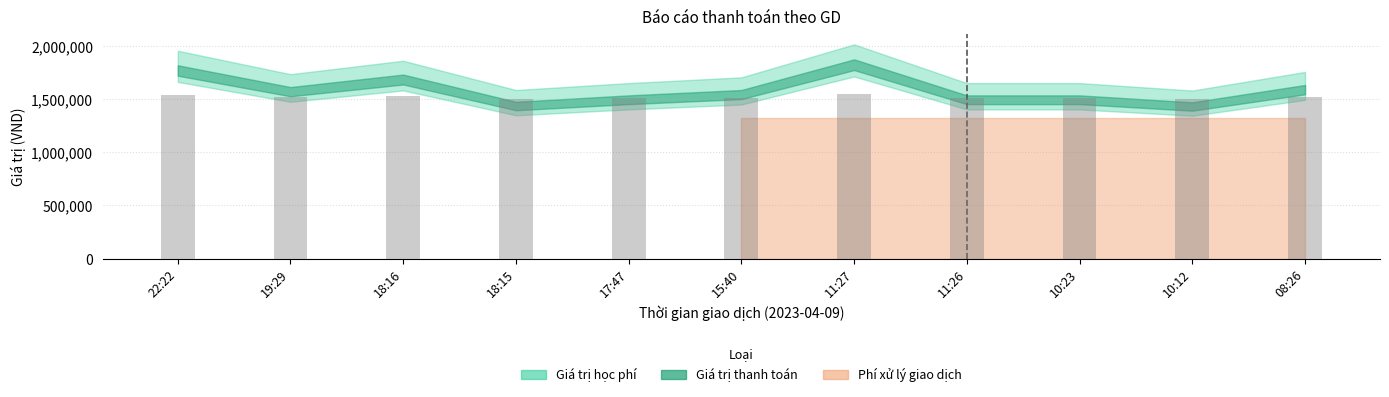

The value at 11:26 is 1507918.1. True or false?

True